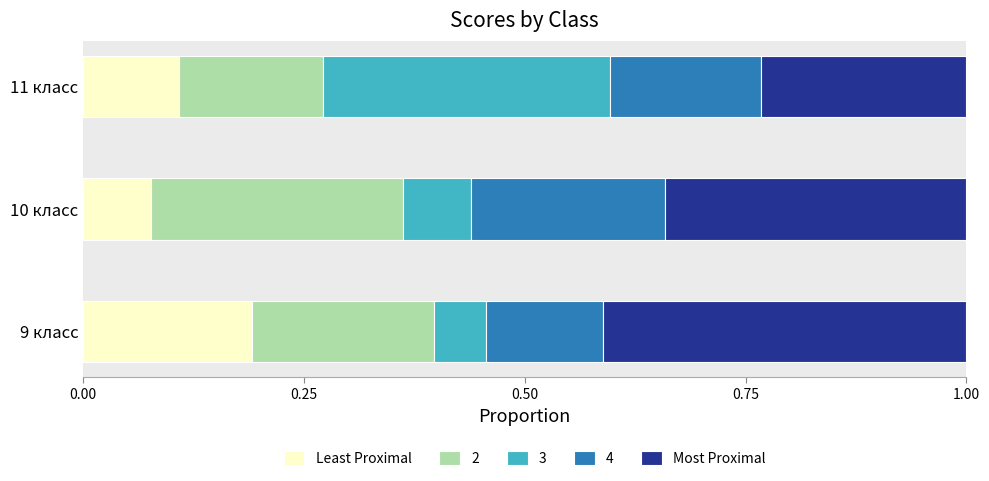

What are all the series names shown in the legend?

Least Proximal, 2, 3, 4, Most Proximal